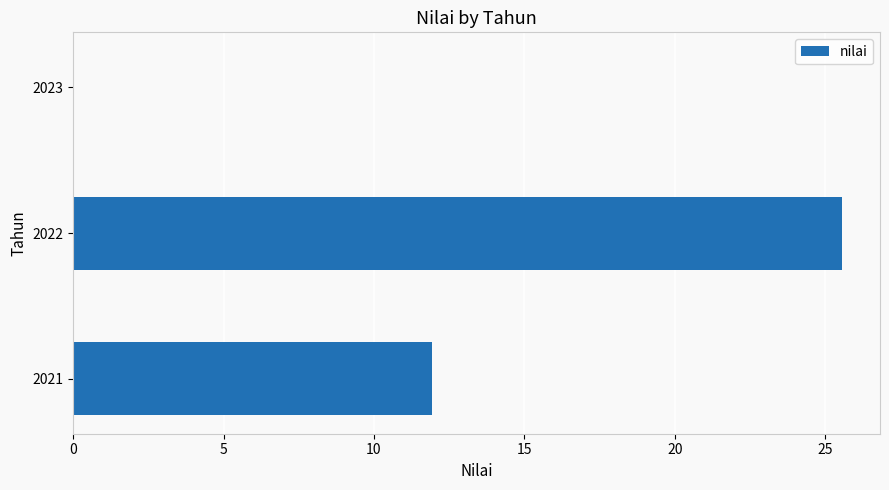

Reading top to bottom, what are all the values shown in this chart?

2023=0.0	2022=25.5	2021=11.9